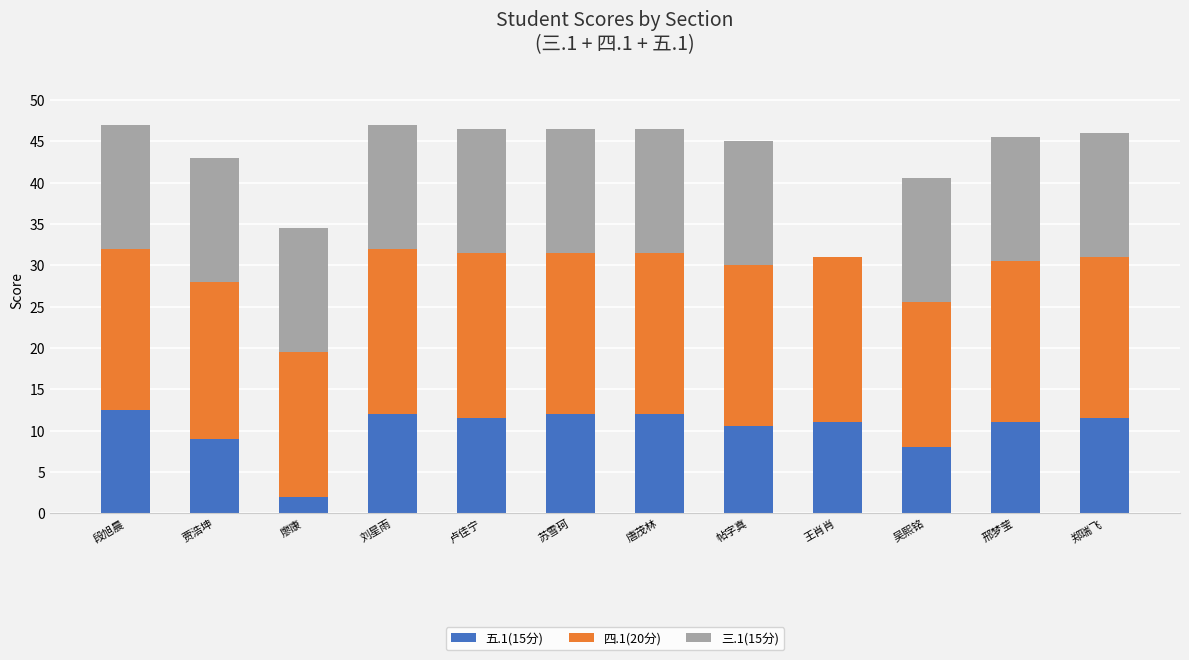

Are the bars horizontal?

No